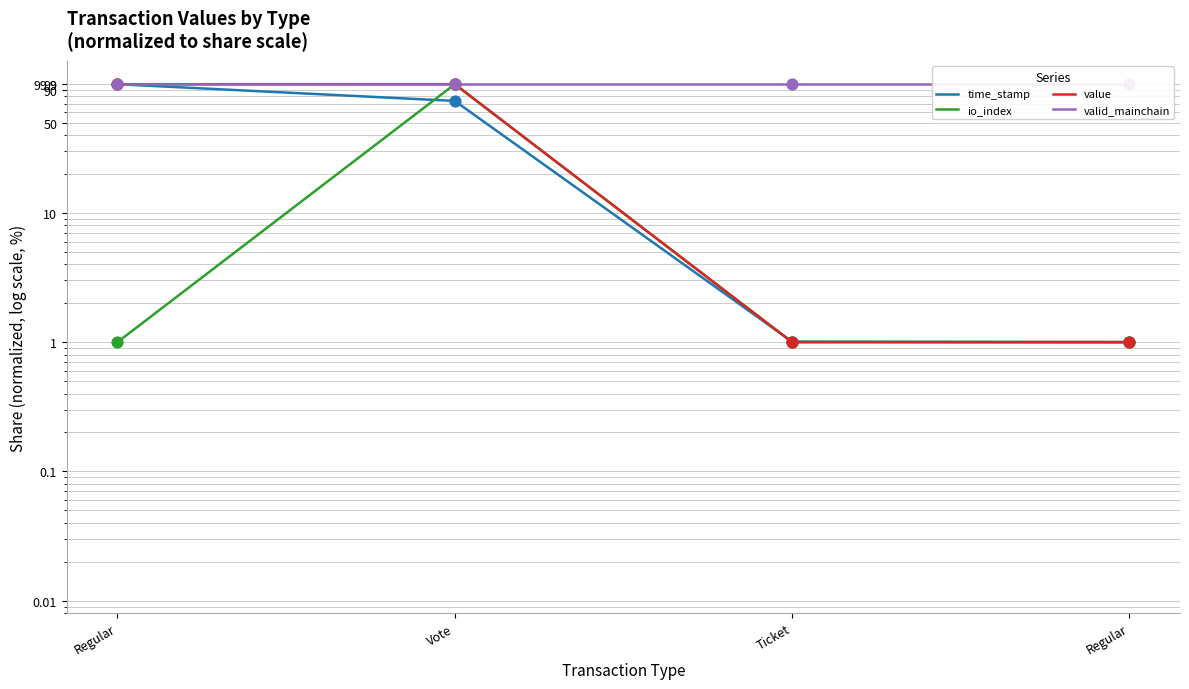

What are all the series names shown in the legend?

time_stamp, io_index, value, valid_mainchain